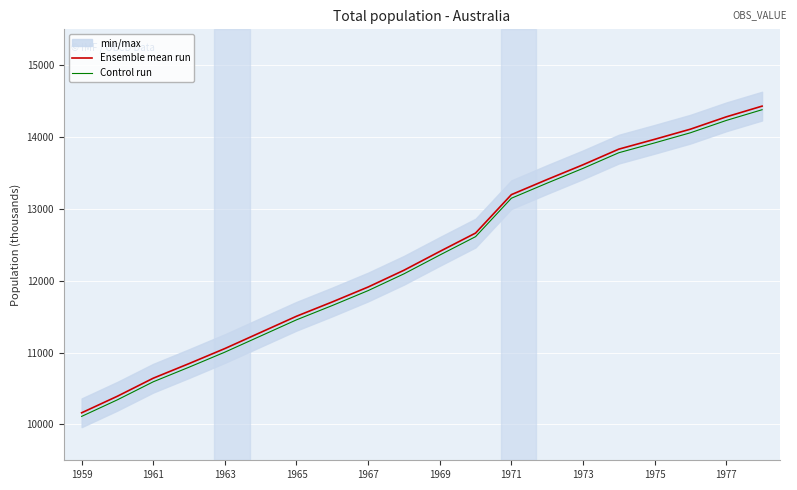

Is this an area chart (filled region under the line)?

No